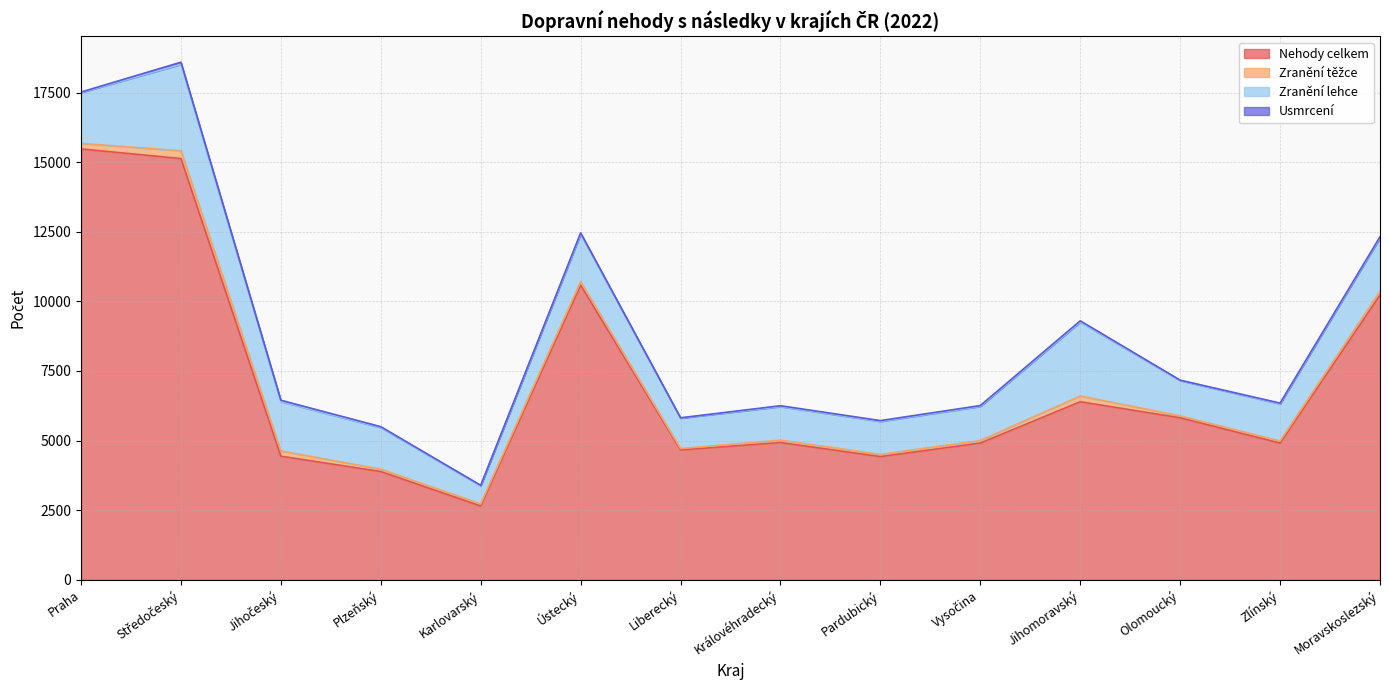

What is the value of the Nehody celkem point at the 9th from the left?

4426